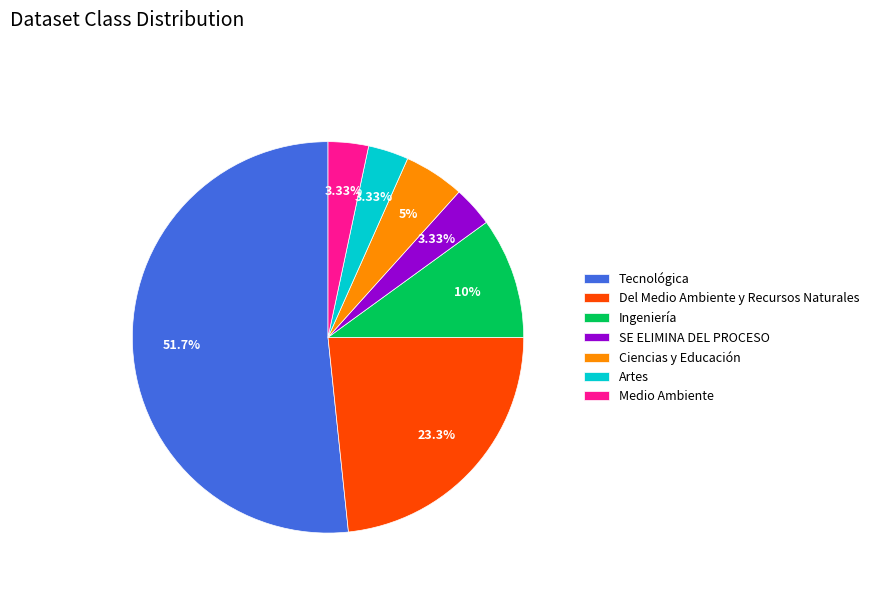

What is the majority slice?

Tecnológica